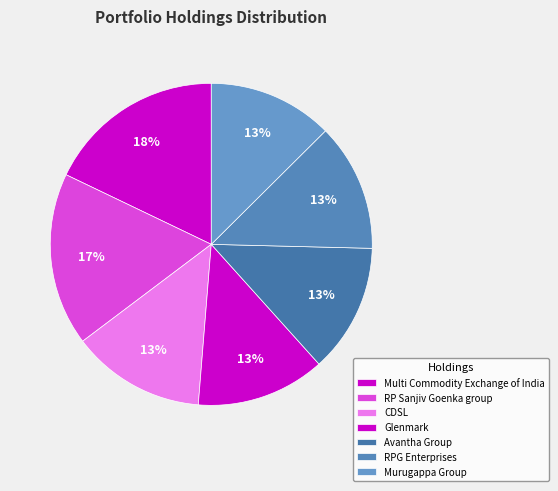

What percentage is NOT represented by CDSL?

86.6%